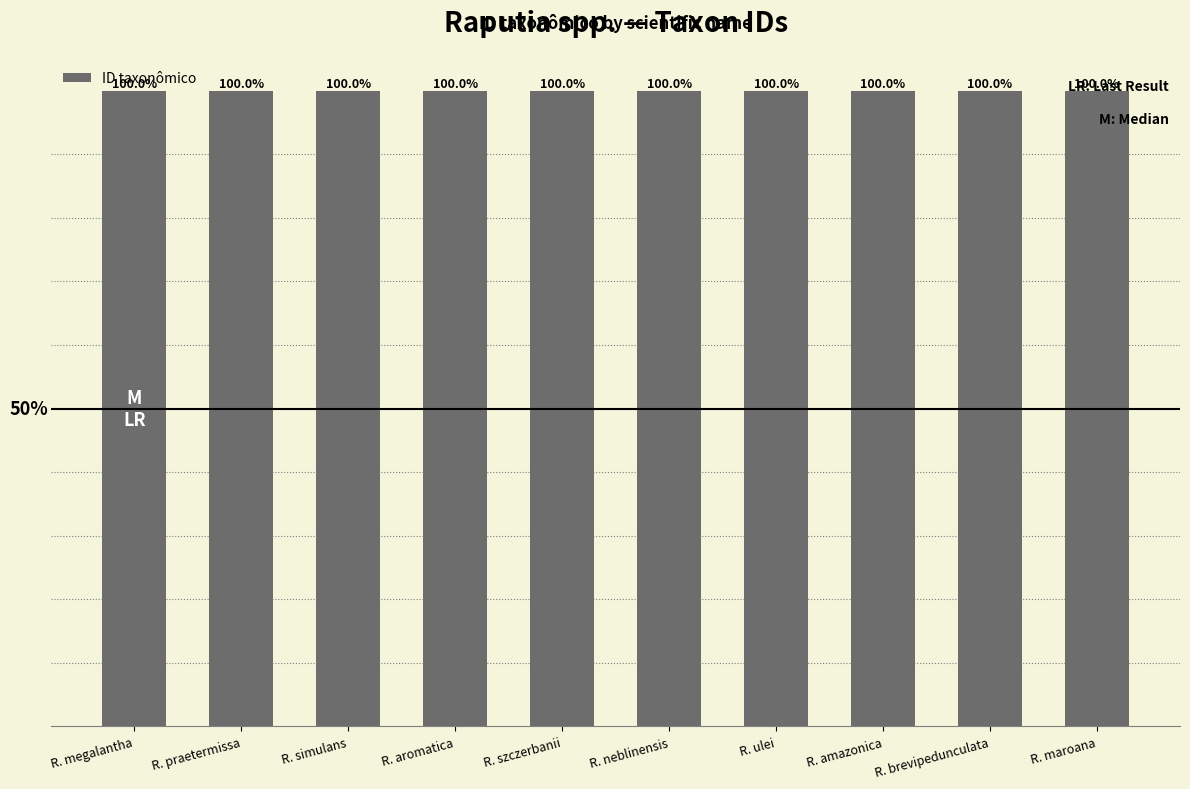

True or false: the data shows 91448 at R. aromatica.

False